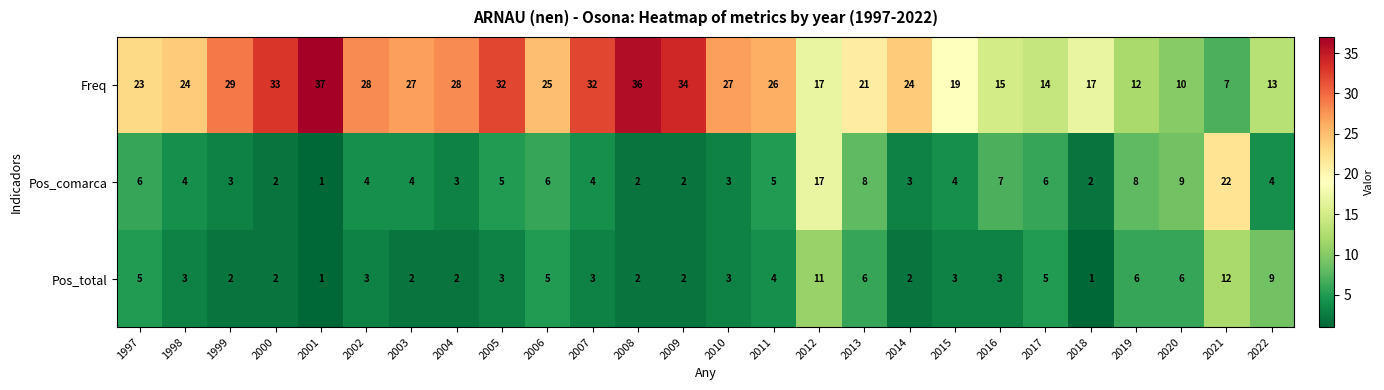

How many series are shown in this chart?

3